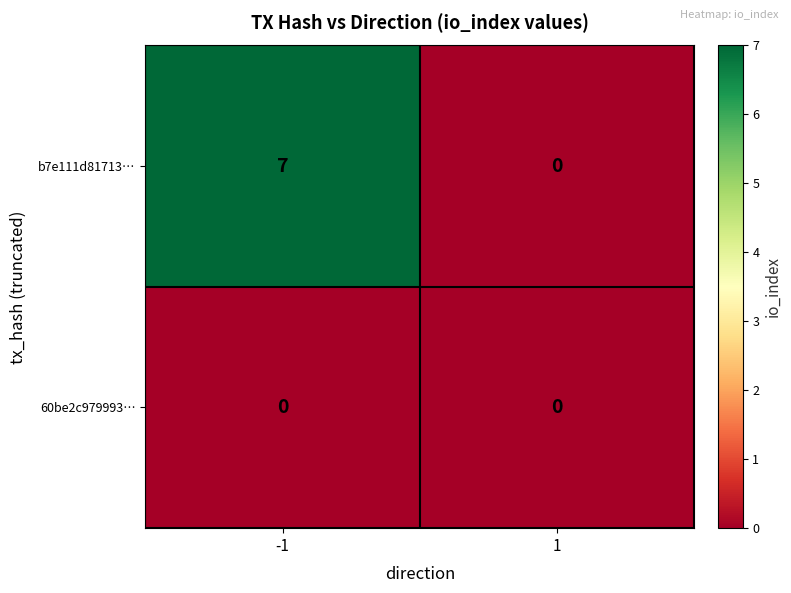

Is it true that 60be2c979993… equals 0 at 1?

True